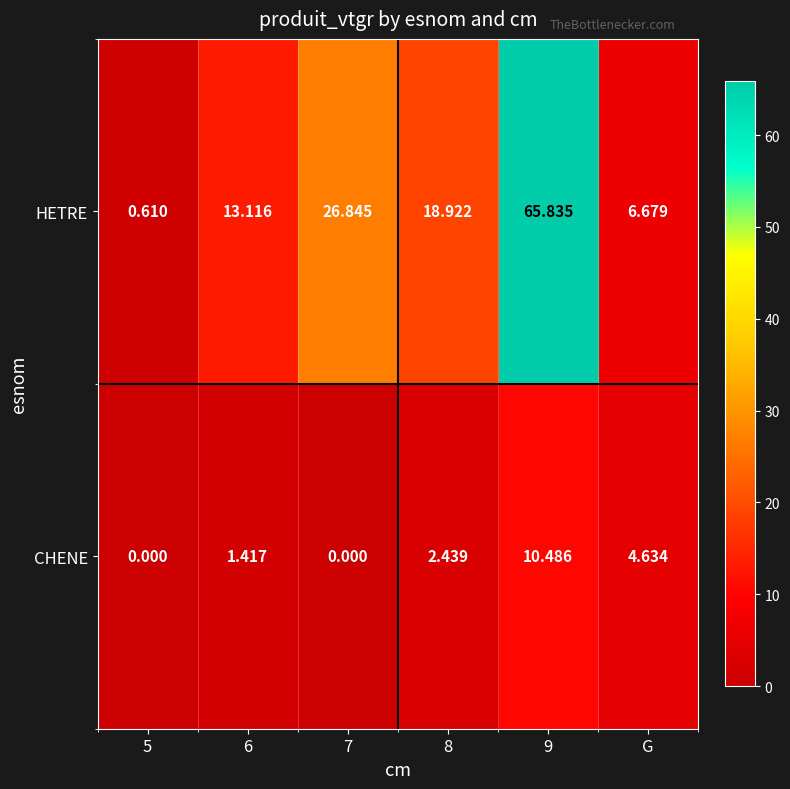

Count the number of categories in the chart.

6